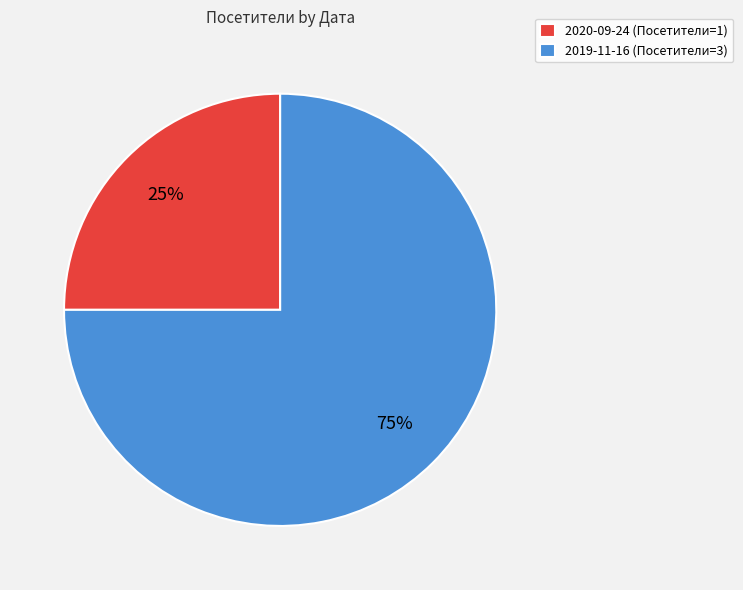

Combined, do 2019-11-16 and 2020-09-24 account for over 50%?

Yes